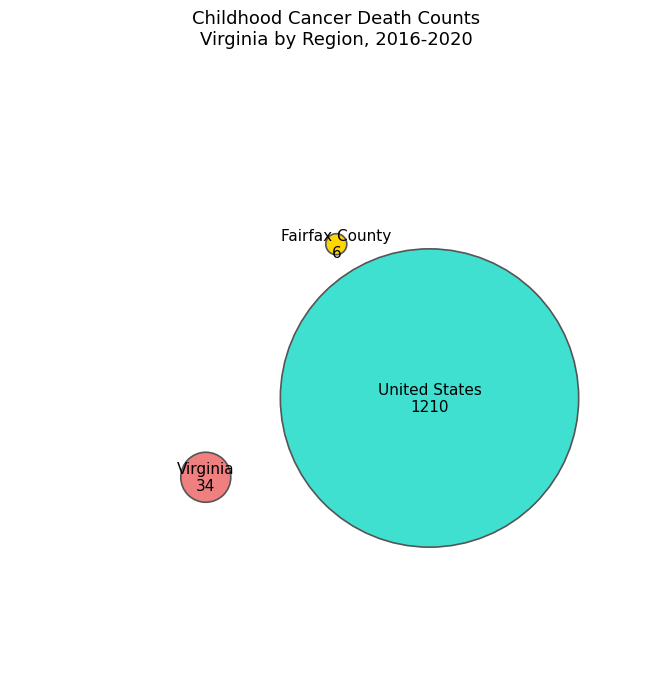

To the nearest percent, what is the difference between the Virginia and United States slice percentages?

94%